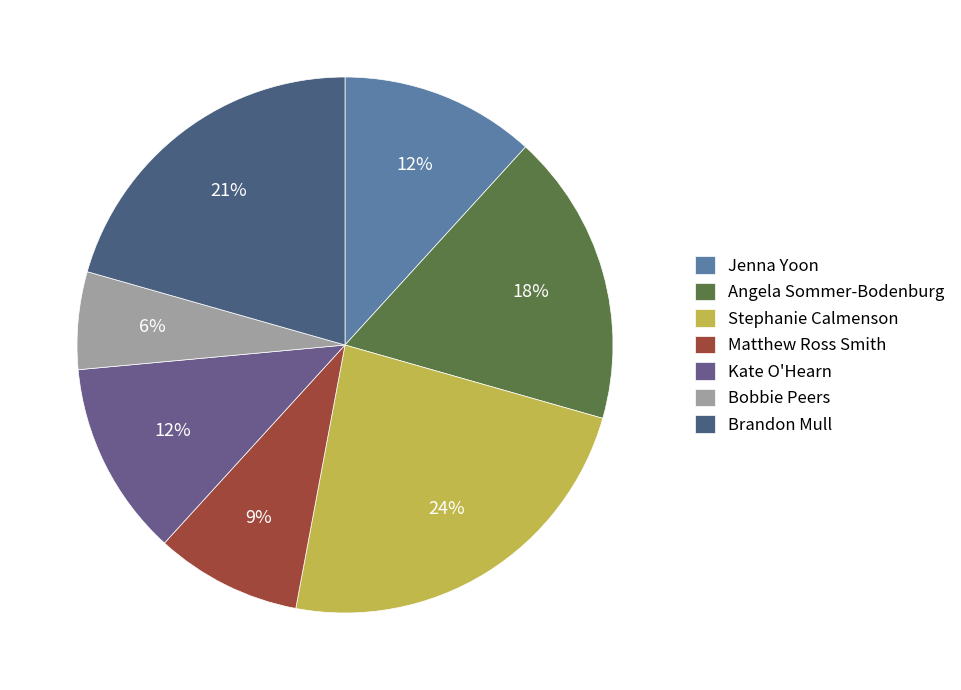

To the nearest percent, what is the difference between the largest and smallest slice percentages?

18%